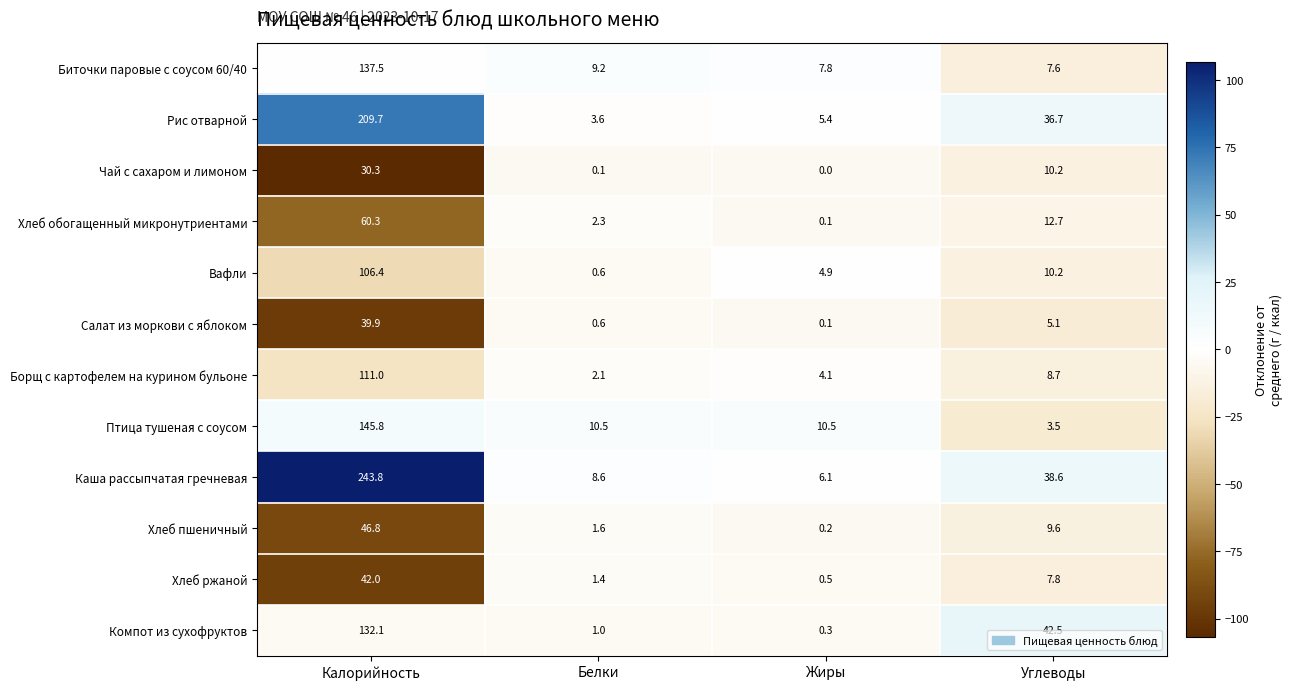

The value of Каша рассыпчатая гречневая at Калорийность is 95.7. True or false?

False